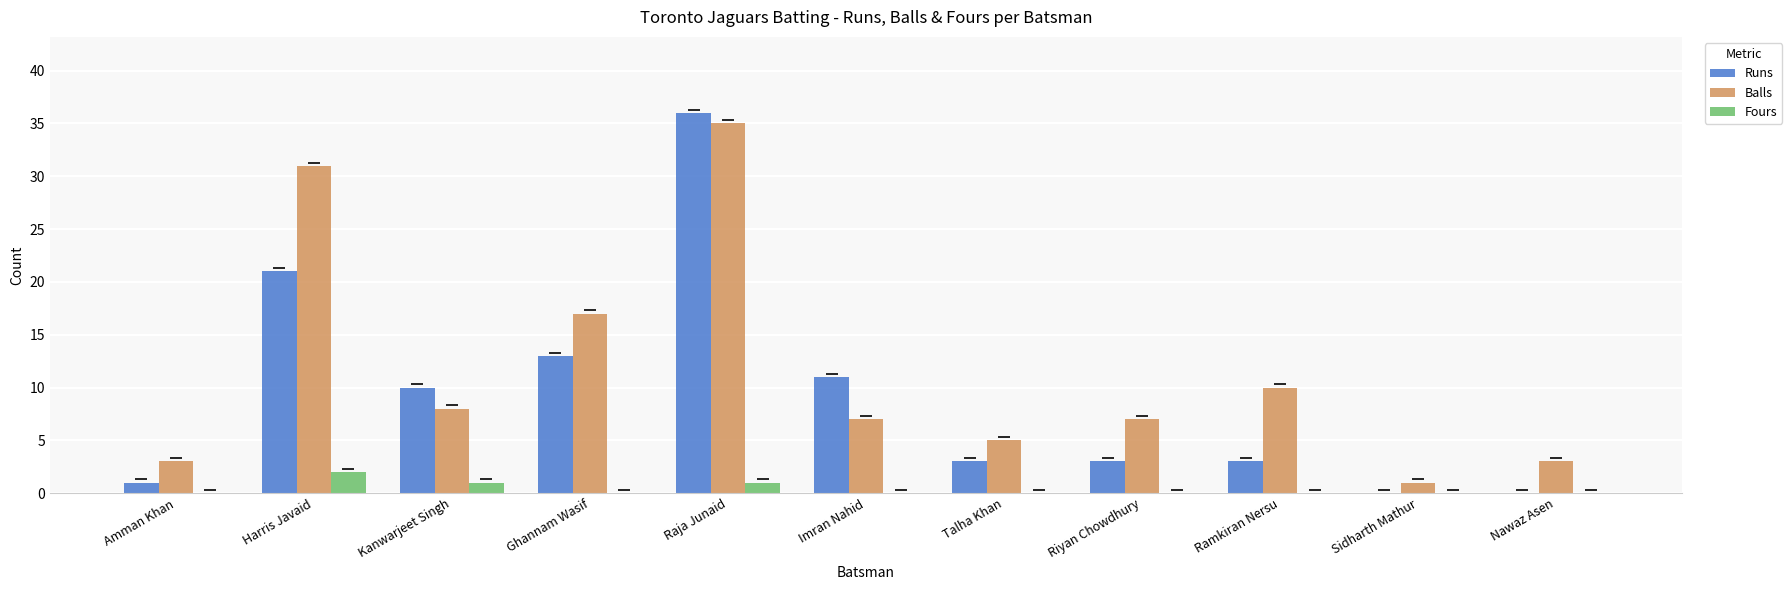

Reading right to left, extract all data points from this chart.

Runs: 0	0	3	3	3	11	36	13	10	21	1
Balls: 3	1	10	7	5	7	35	17	8	31	3
Fours: 0	0	0	0	0	0	1	0	1	2	0